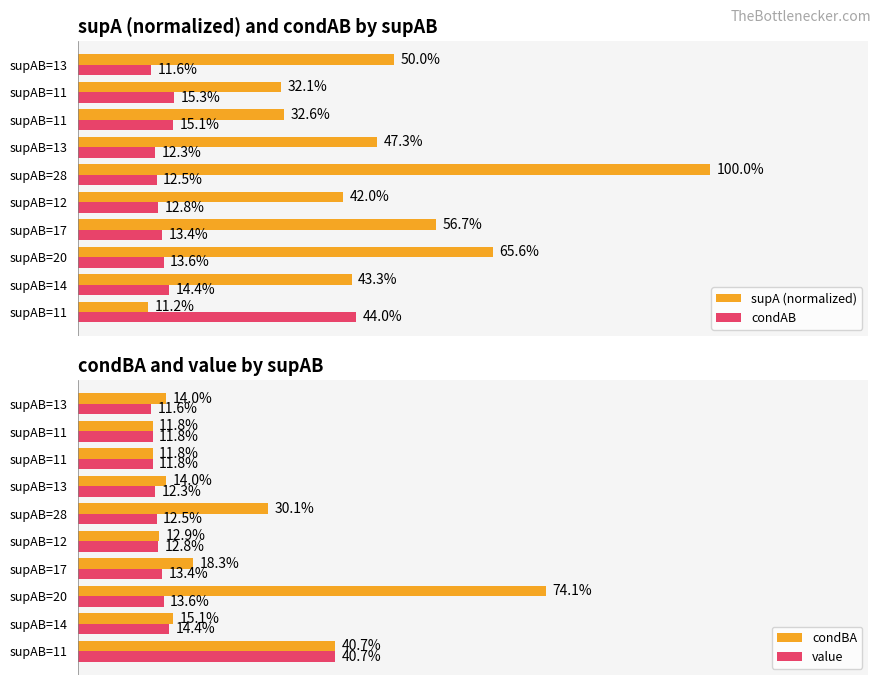

The value of condAB at supAB=13 is 0.2. True or false?

False